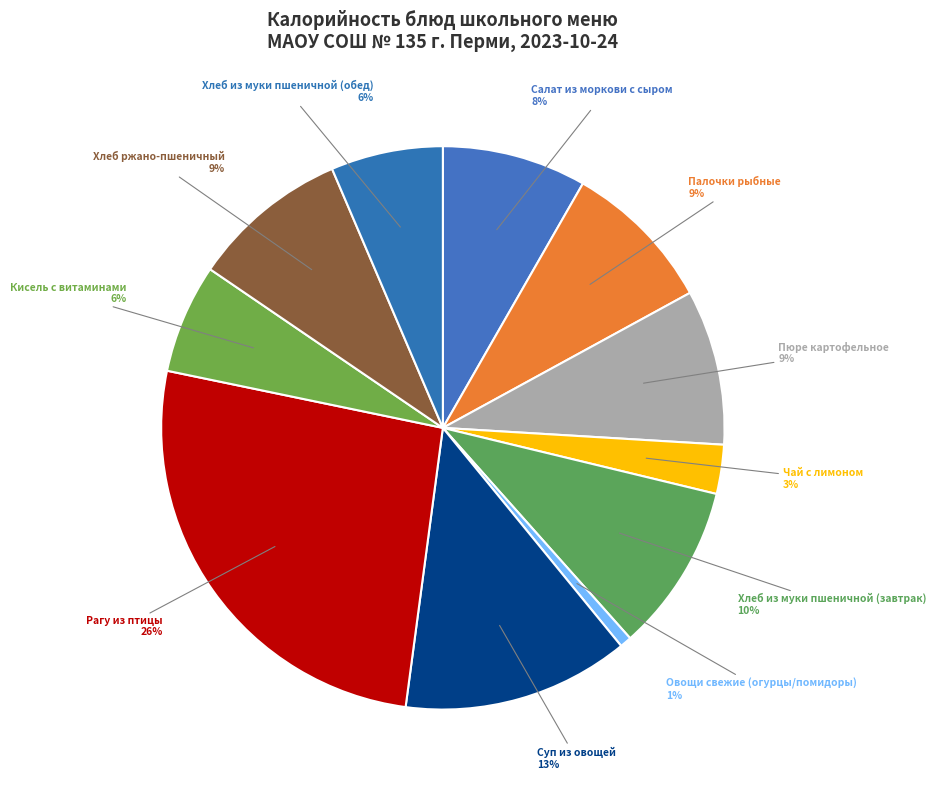

Which slice is the largest?

Рагу из птицы